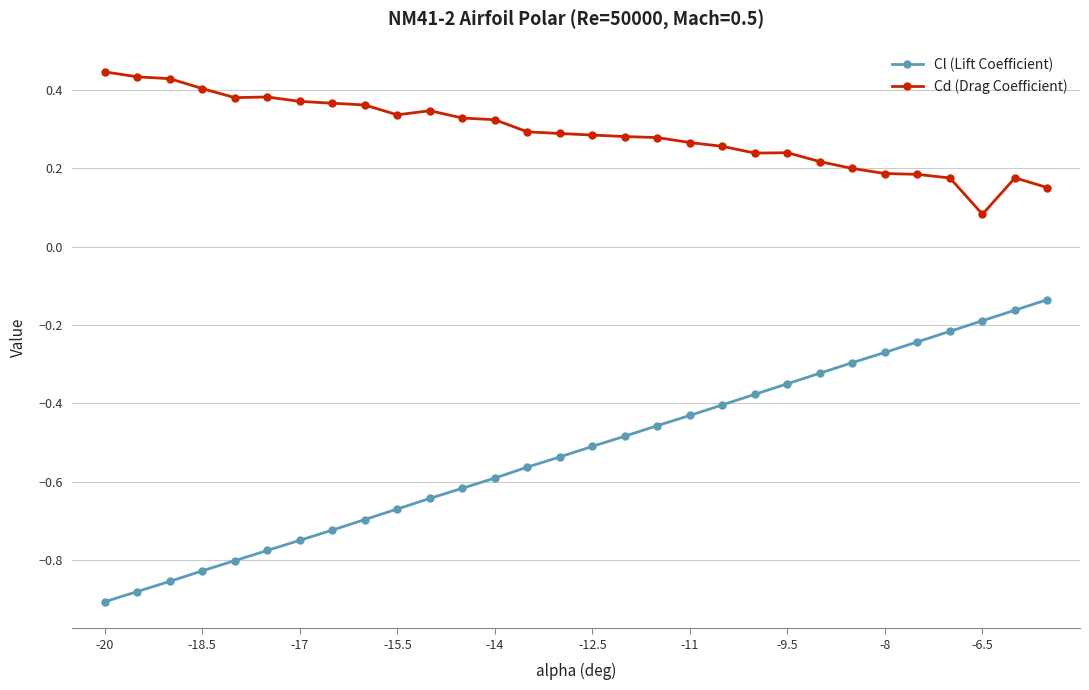

What is the difference between the second highest and second lowest values in the Cl (Lift Coefficient) series?

0.7